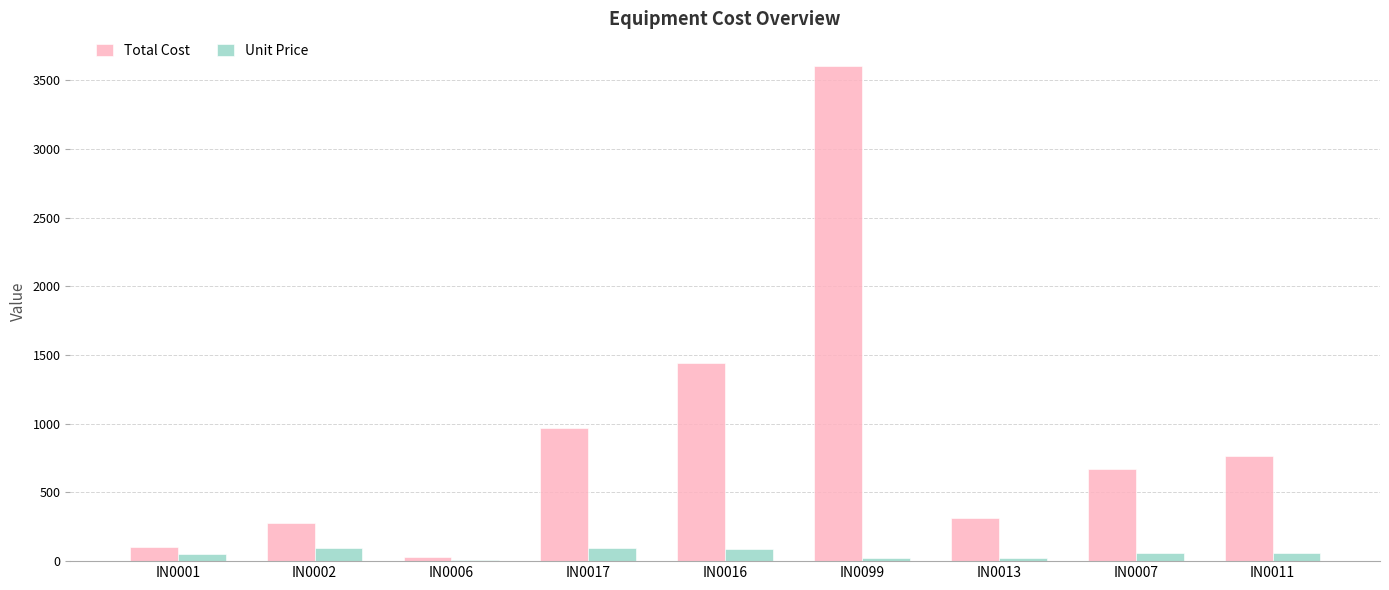

Which series has the largest total across all categories?

Total Cost